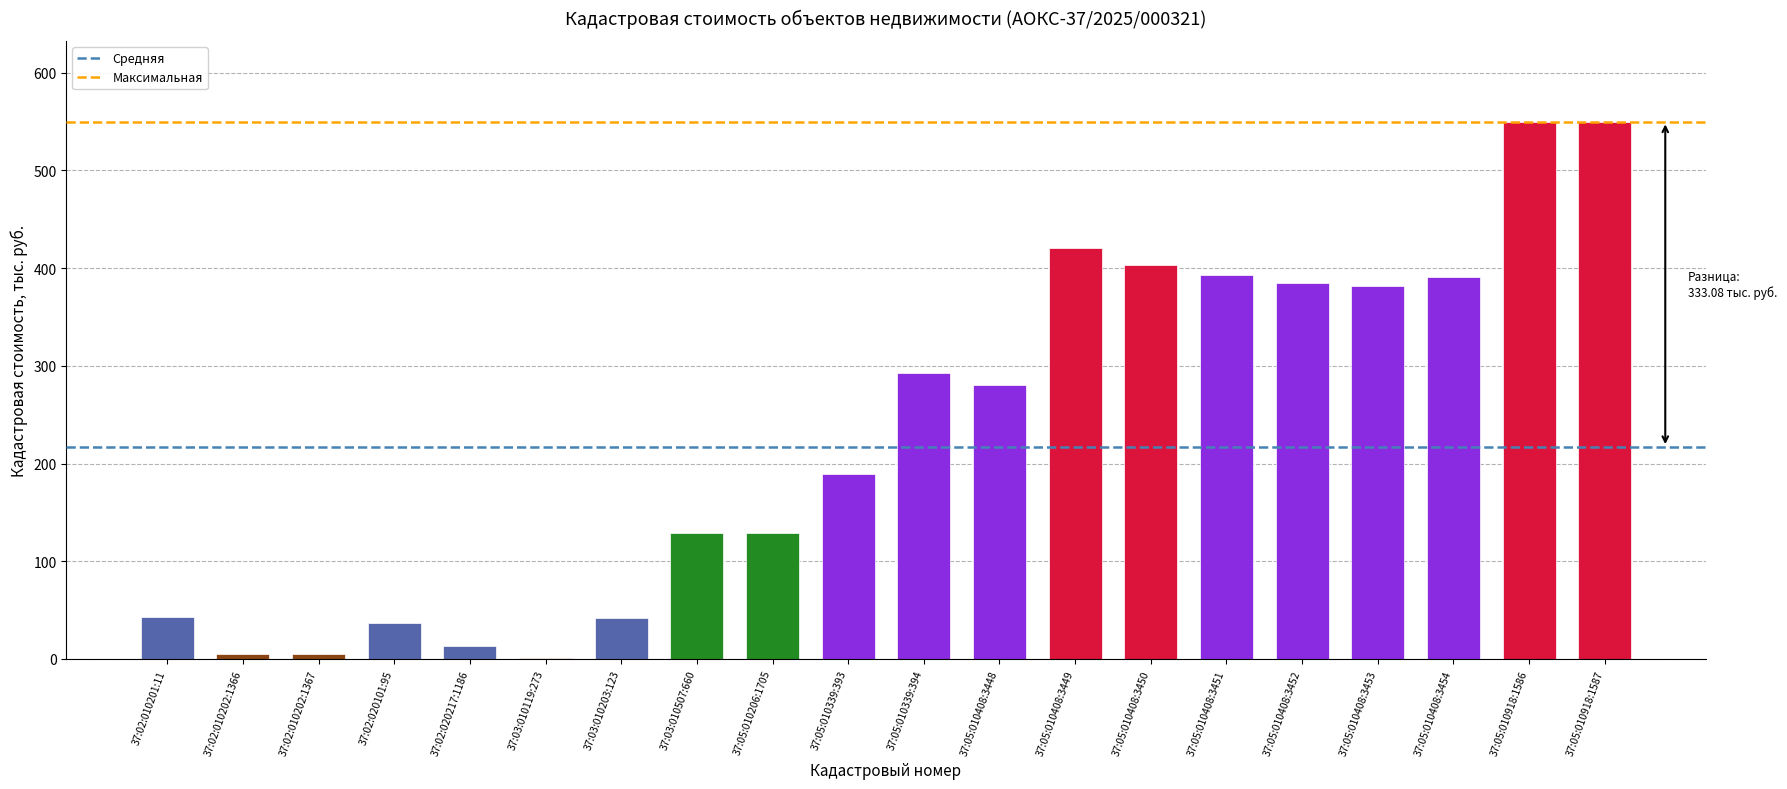

What is the sum of the values at 37:05:010408:3454 and 37:05:010918:1587?

940.7